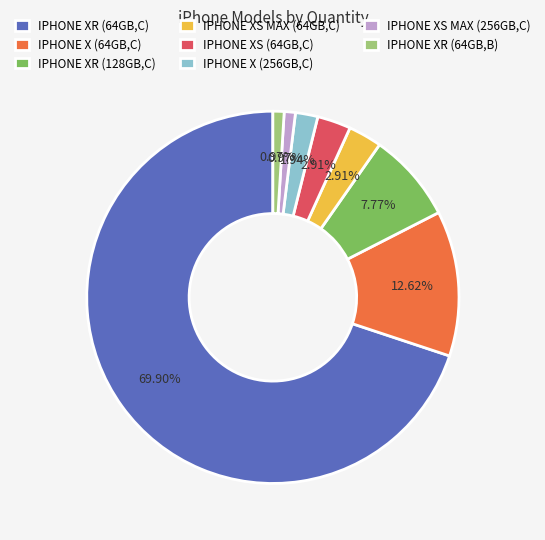

What is the largest slice in the pie chart?

IPHONE XR (64GB,C)